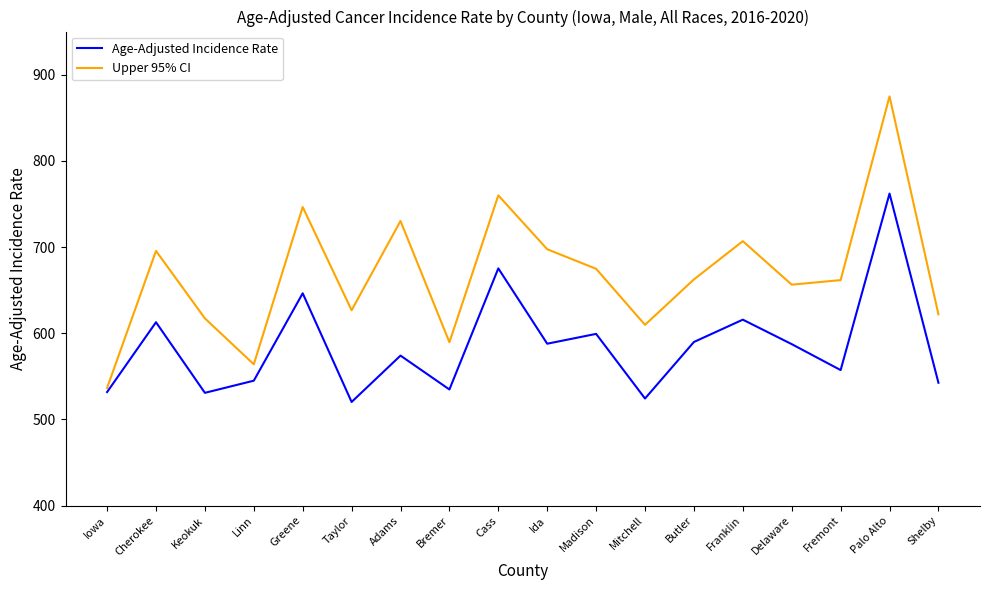

What is the smallest value displayed?

520.2